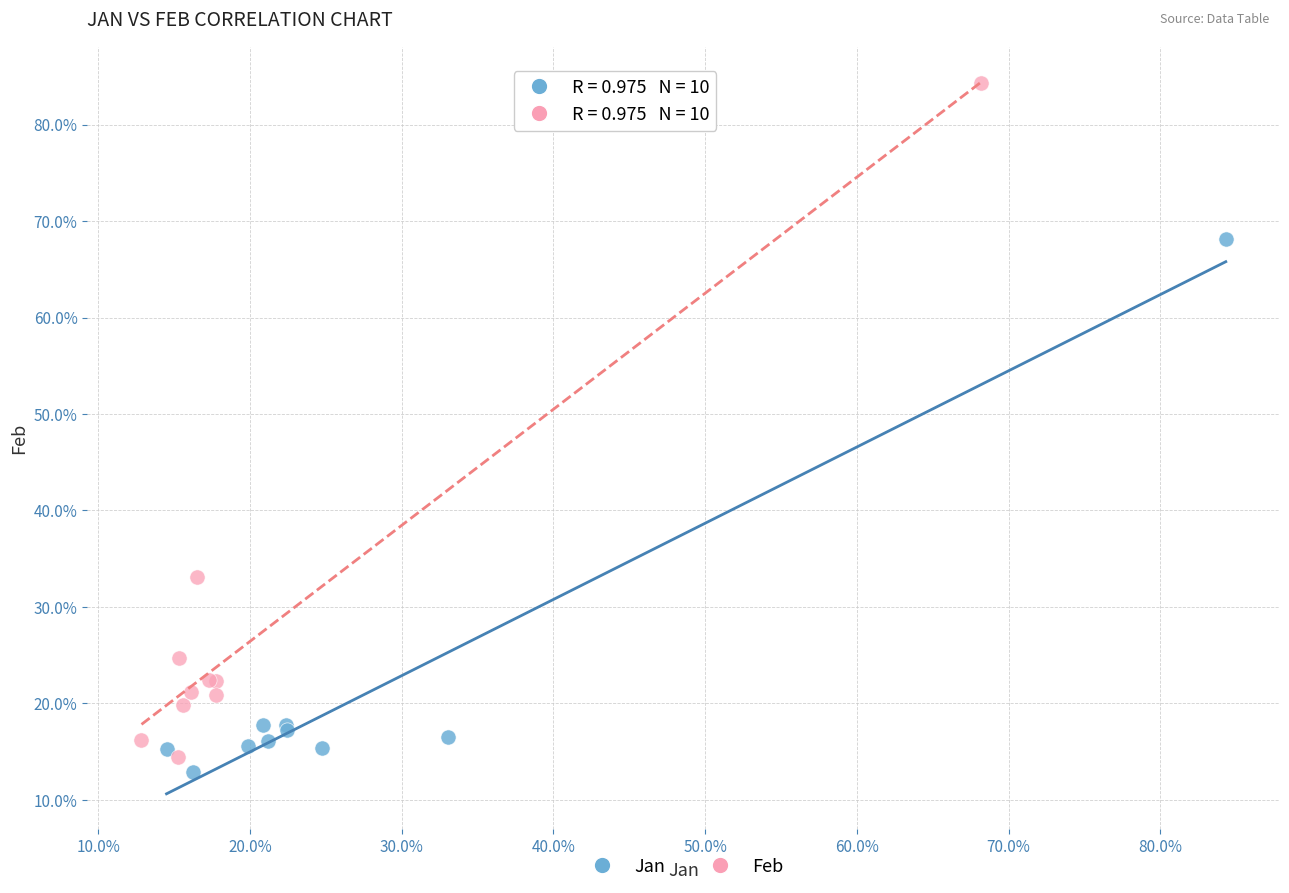

What are all the series names shown in the legend?

Jan, Feb